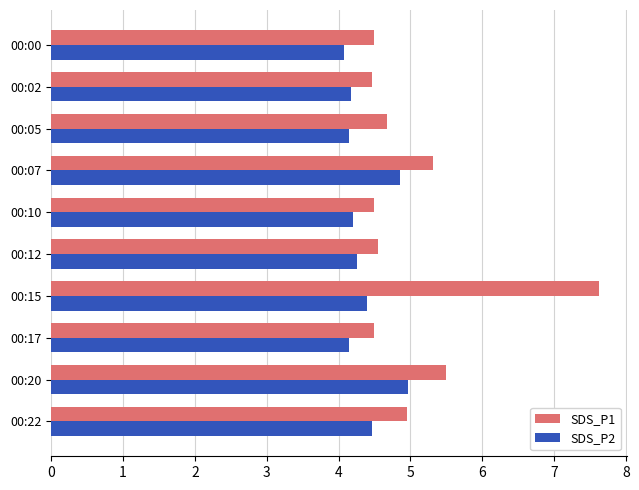

List the series in order of their overall mean, lowest first.

SDS_P2, SDS_P1